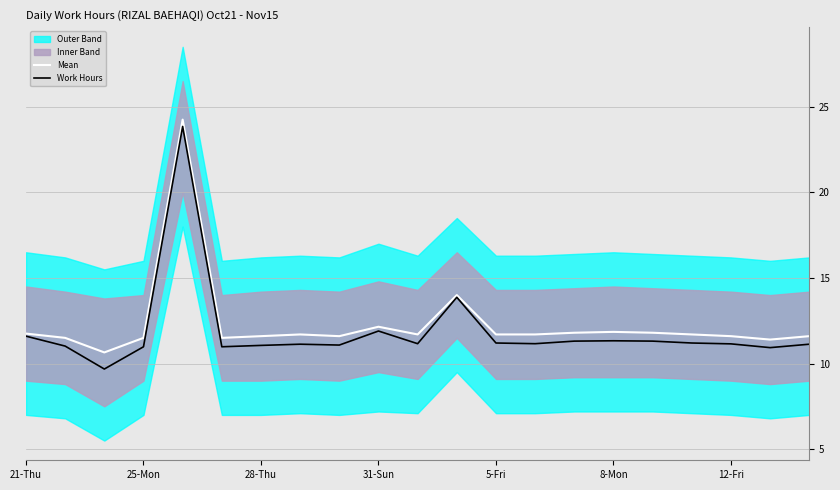

What is the minimum value for Mean?

10.7